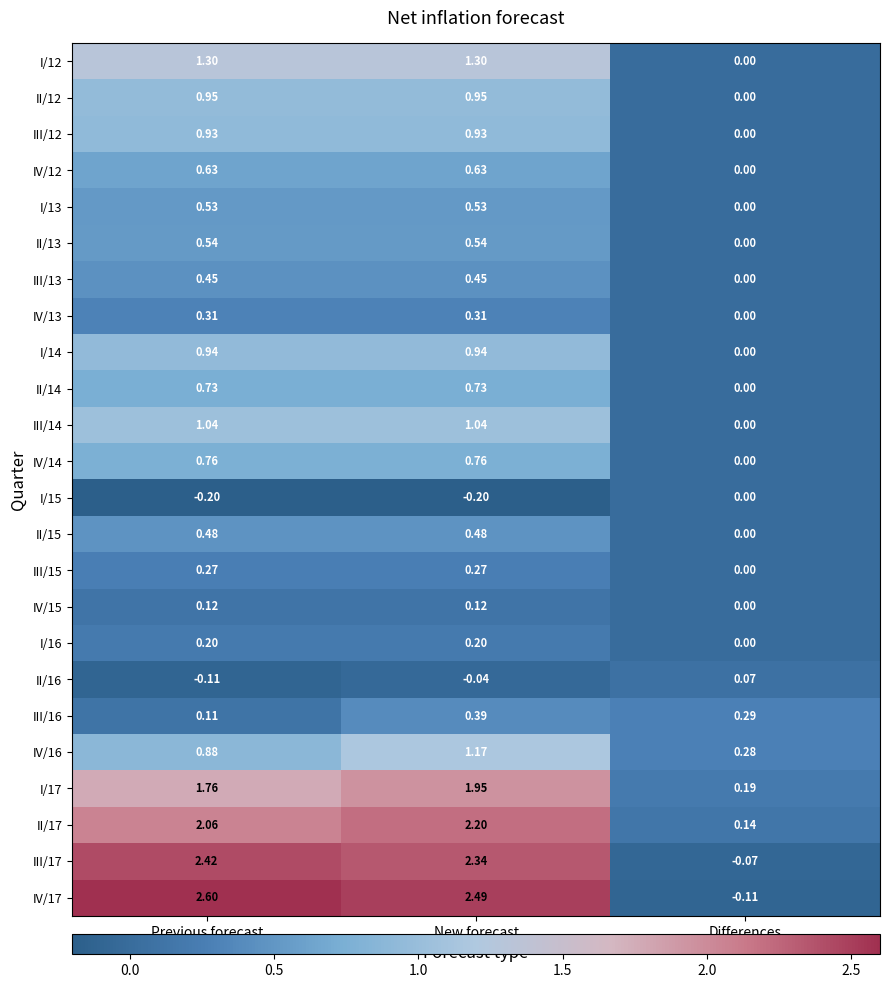

Rank the series by their maximum value, from lowest to highest.

I/15, II/16, IV/15, I/16, III/15, IV/13, III/16, III/13, II/15, I/13, II/13, IV/12, II/14, IV/14, III/12, I/14, II/12, III/14, IV/16, I/12, I/17, II/17, III/17, IV/17